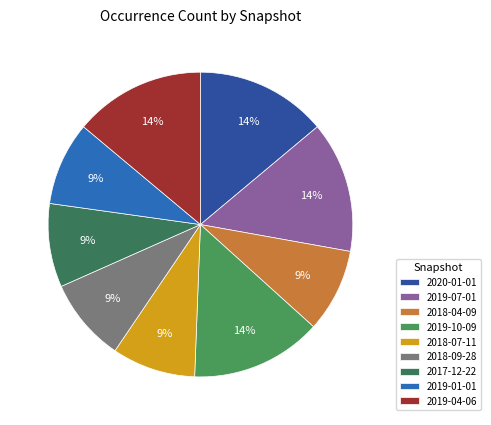

What portion of the pie excludes 2018-04-09?

91.1%